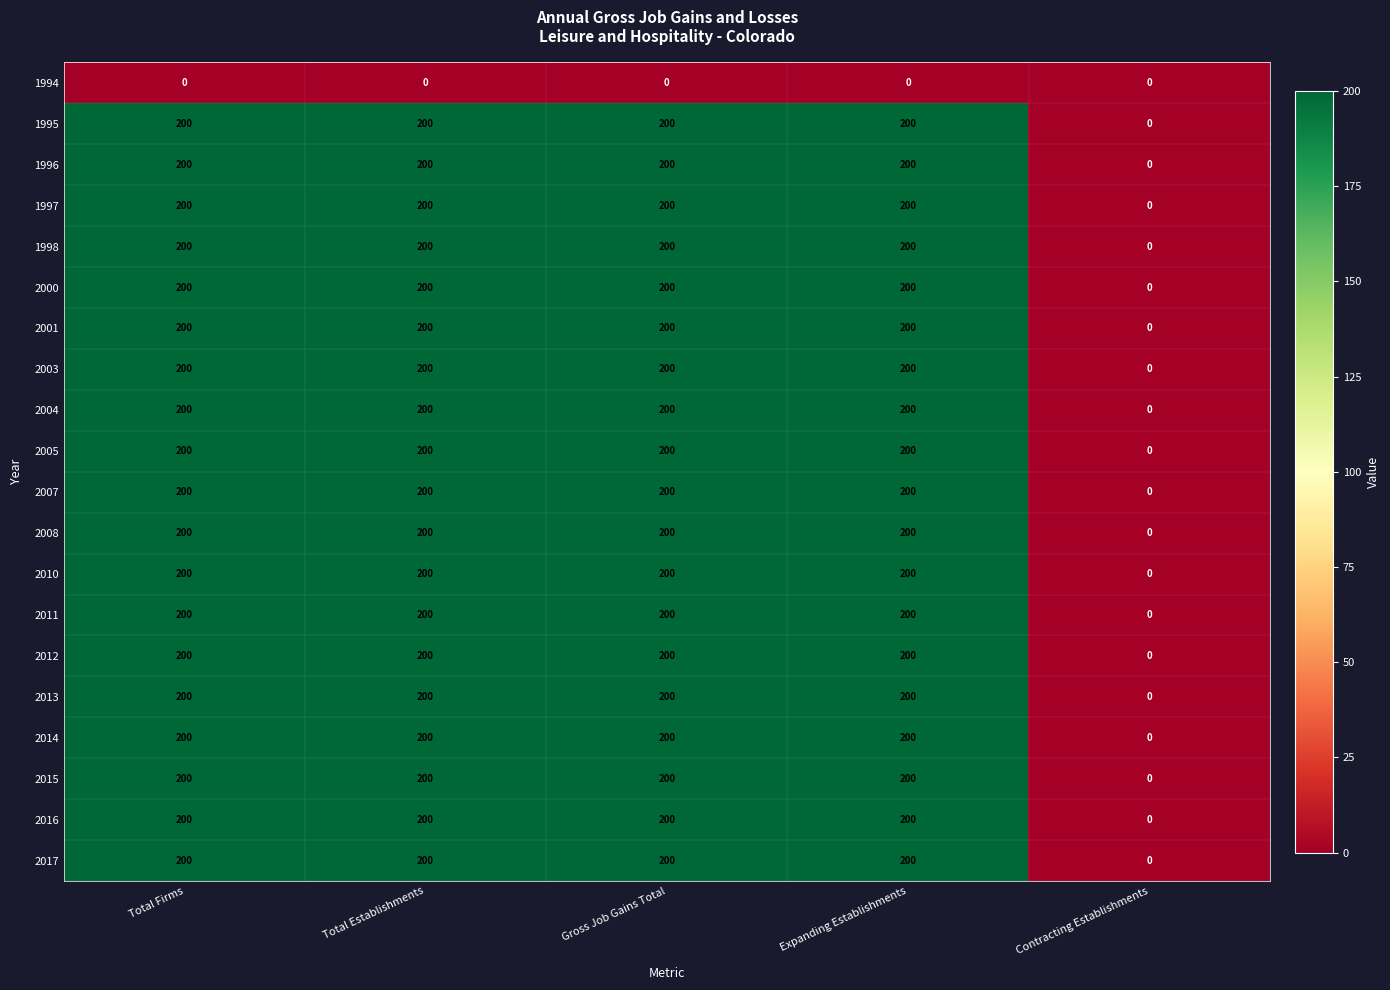

Is it true that 2011 equals 200 at Total Establishments?

True